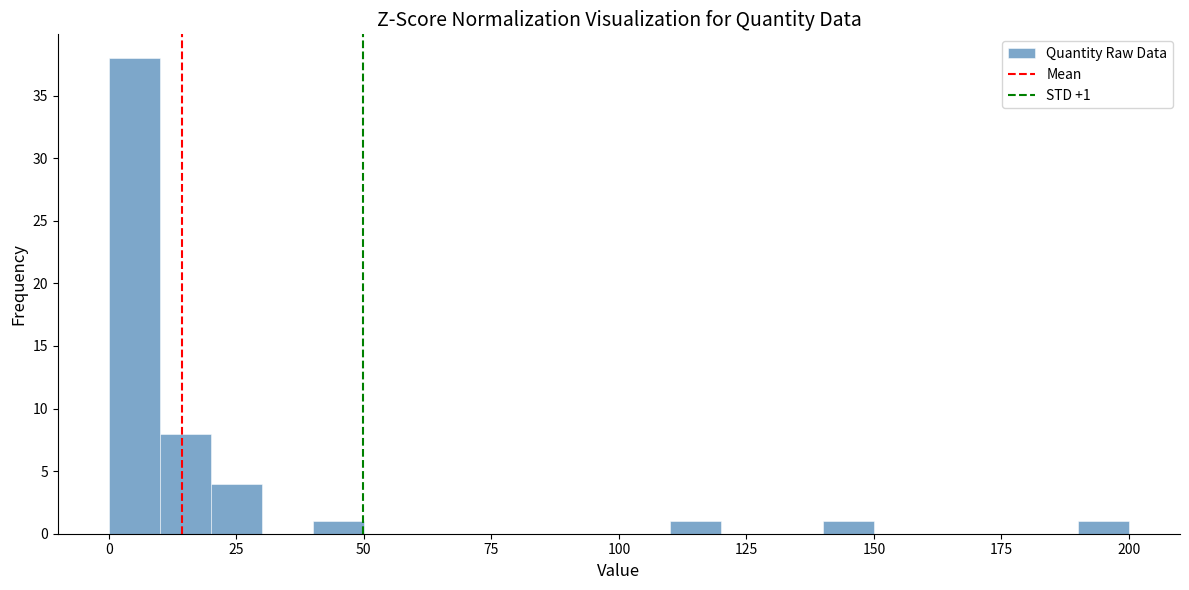

Around what value on the x-axis is the tallest bar? Give the approximate position of its centre, as read against the axis.

5